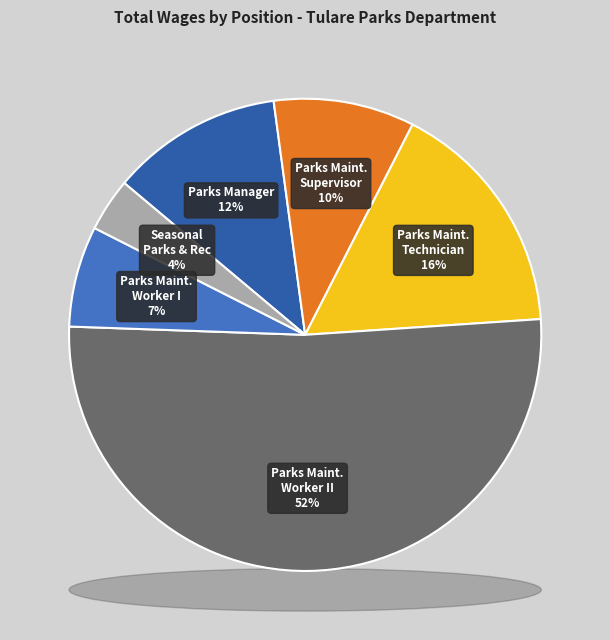

How much of the chart is everything except Seasonal Parks & Rec?

96.4%